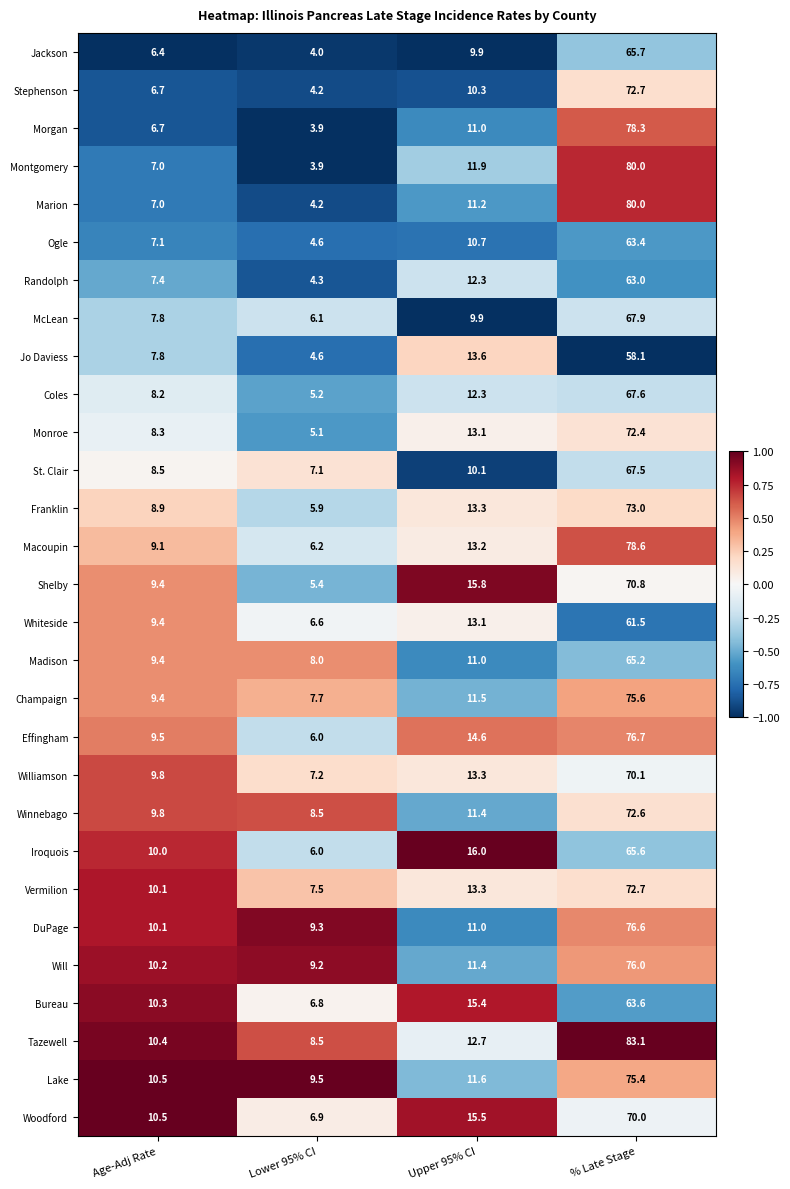

What is the smallest value displayed?

3.9